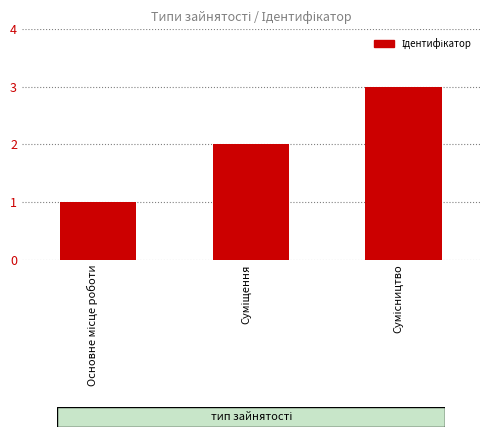

What is the sum of all values?

6